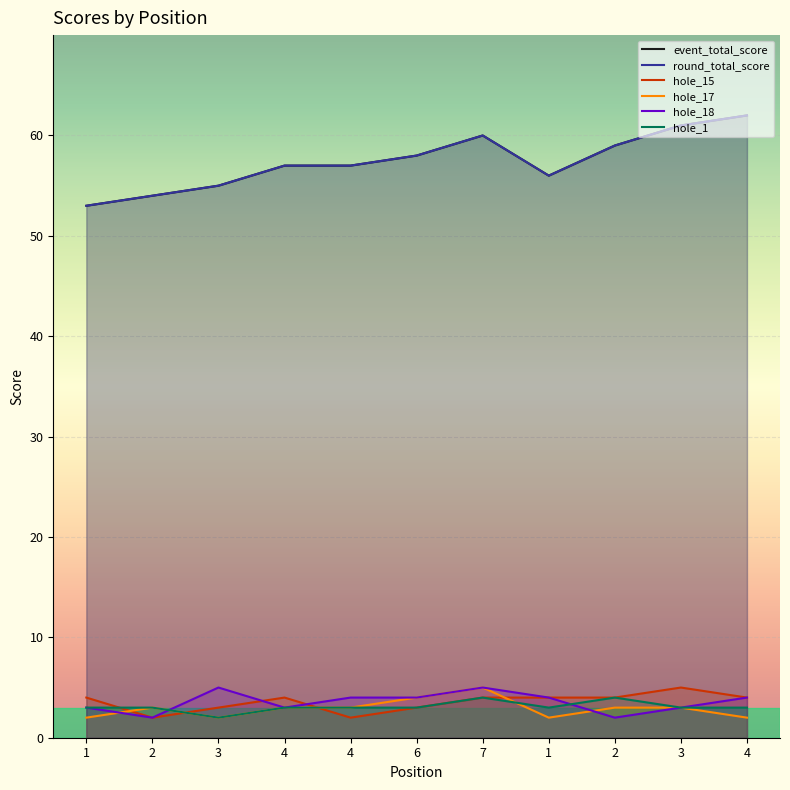

Which series has the largest total across all categories?

event_total_score